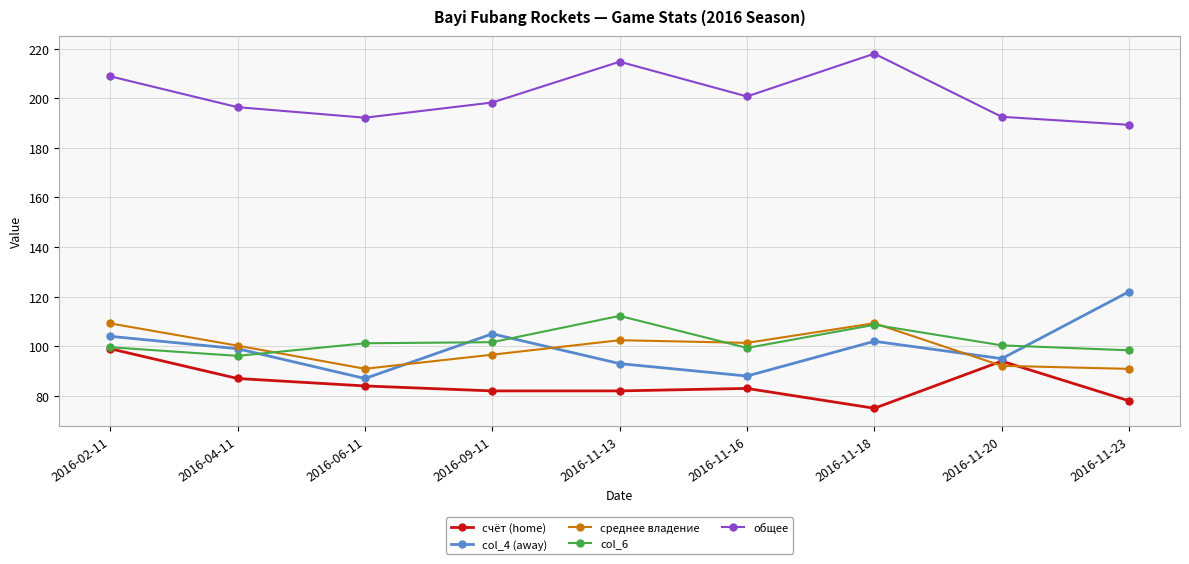

How many intersections are there between среднее владение and col_6?

3